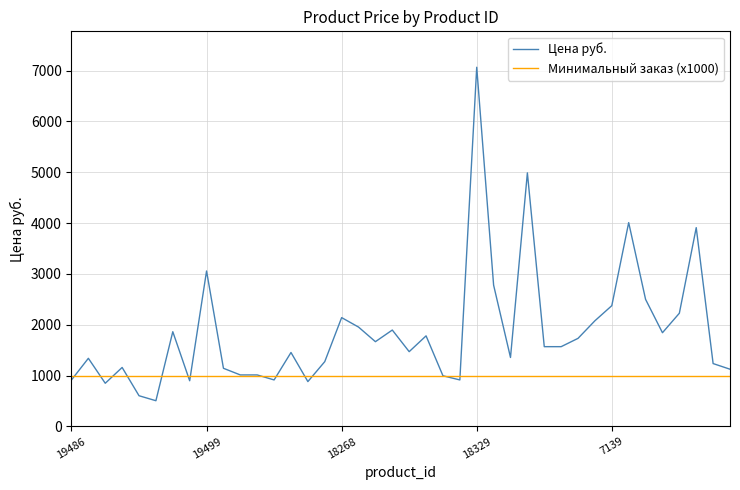

Which series has the largest total across all categories?

Цена руб.